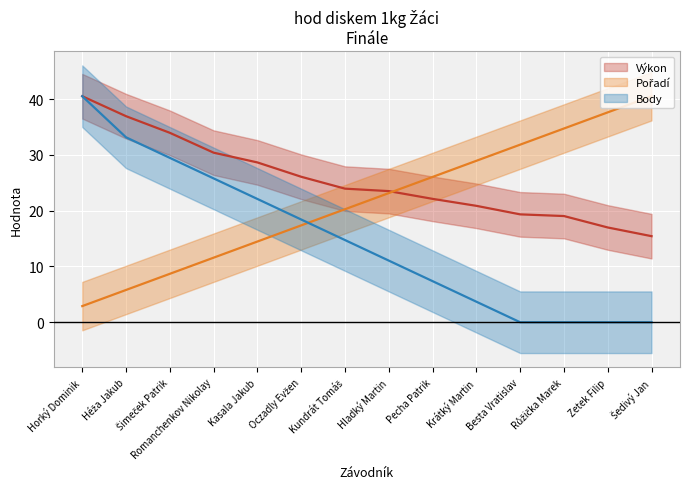

Which label corresponds to the largest value in the chart?

Horký Dominik